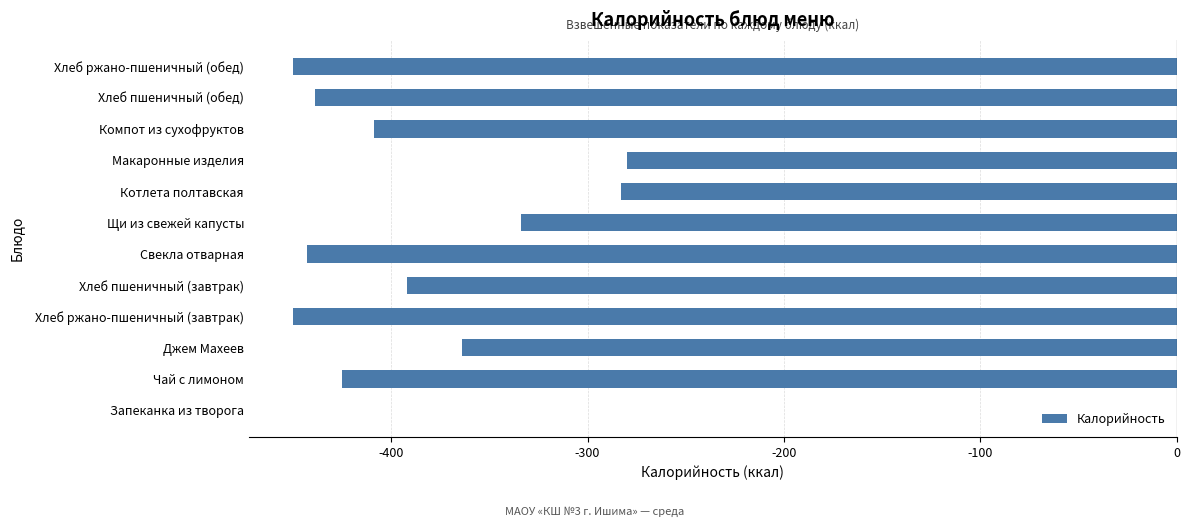

What is the change in value from Джем Махеев to Щи из свежей капусты?

+30